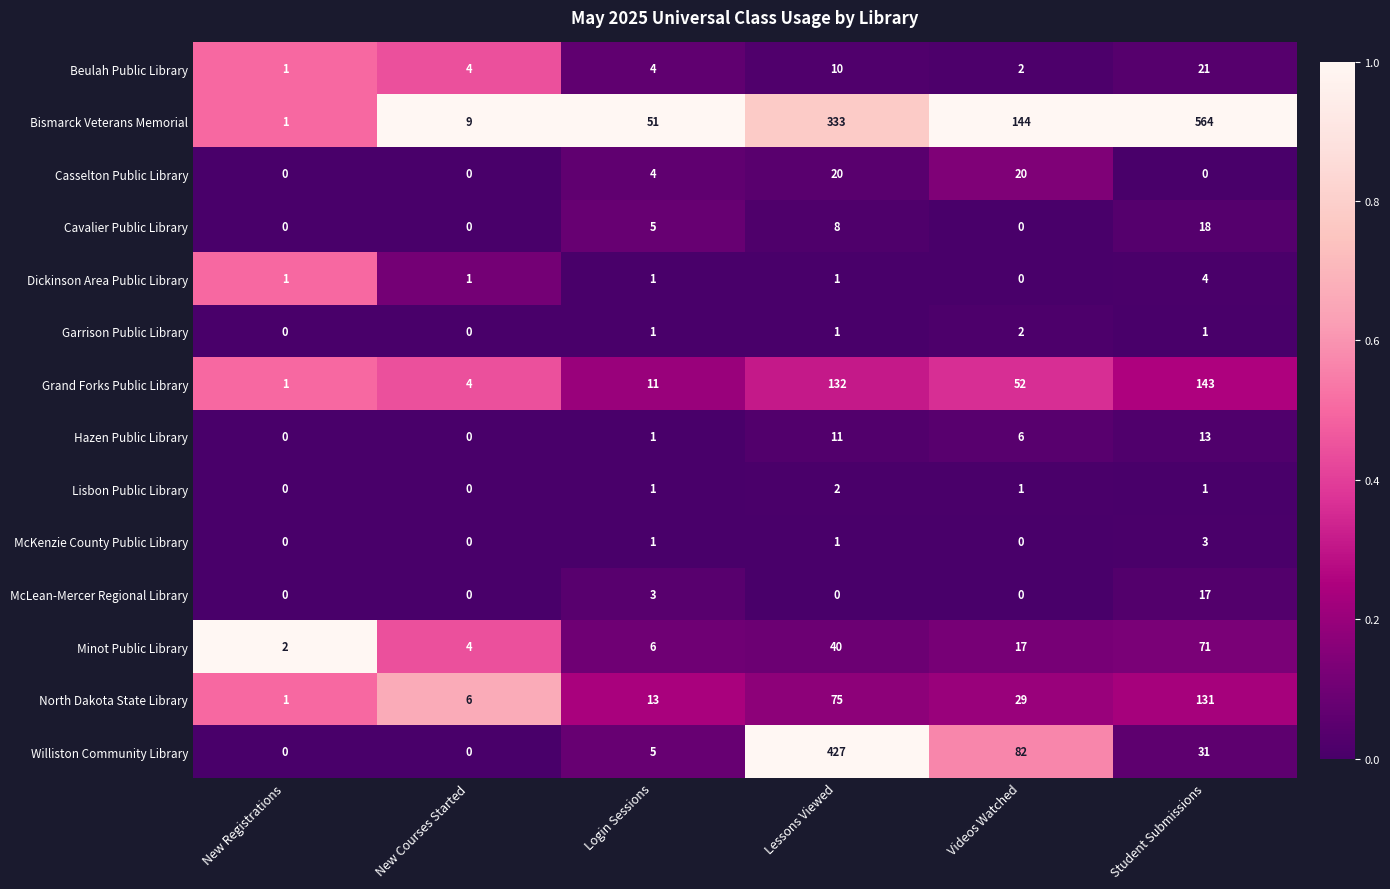

Which series has the widest spread of values?

Bismarck Veterans Memorial